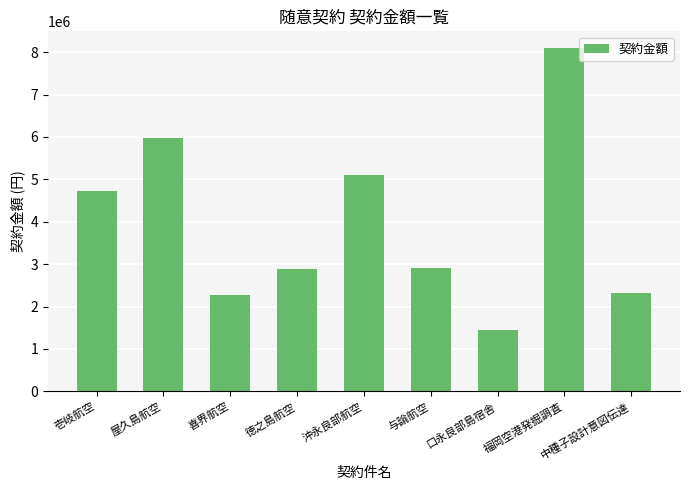

What is the smallest value displayed?

1440000